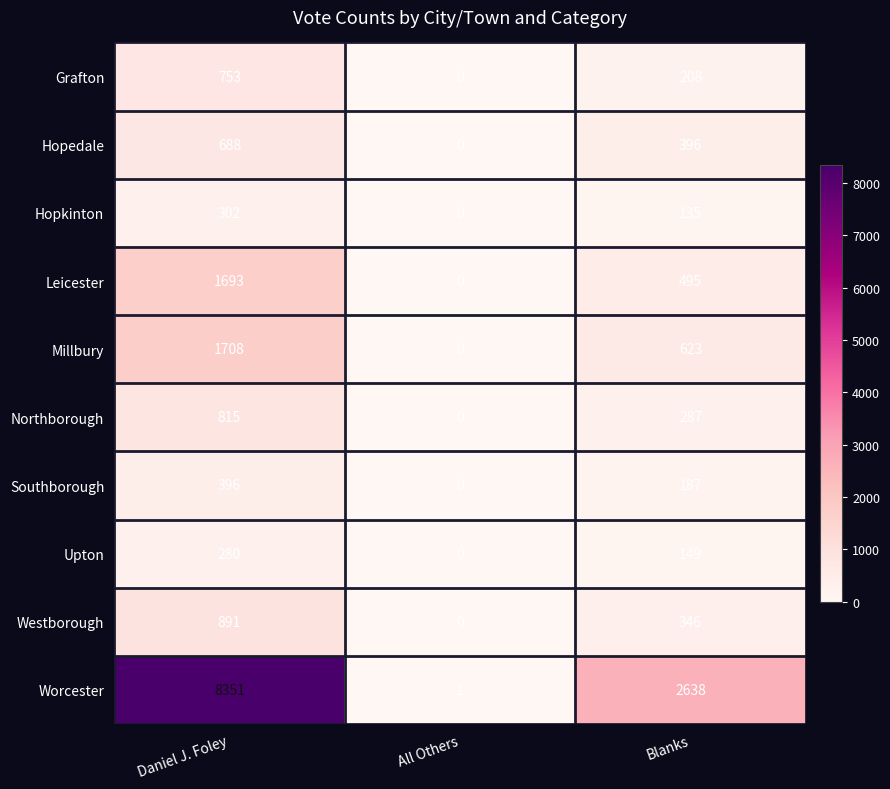

Reading left to right, list all the values displayed in this chart.

Grafton: Daniel J. Foley=753	All Others=0	Blanks=208
Hopedale: Daniel J. Foley=688	All Others=0	Blanks=396
Hopkinton: Daniel J. Foley=302	All Others=0	Blanks=135
Leicester: Daniel J. Foley=1693	All Others=0	Blanks=495
Millbury: Daniel J. Foley=1708	All Others=0	Blanks=623
Northborough: Daniel J. Foley=815	All Others=0	Blanks=287
Southborough: Daniel J. Foley=396	All Others=0	Blanks=187
Upton: Daniel J. Foley=280	All Others=0	Blanks=149
Westborough: Daniel J. Foley=891	All Others=0	Blanks=346
Worcester: Daniel J. Foley=8351	All Others=1	Blanks=2638